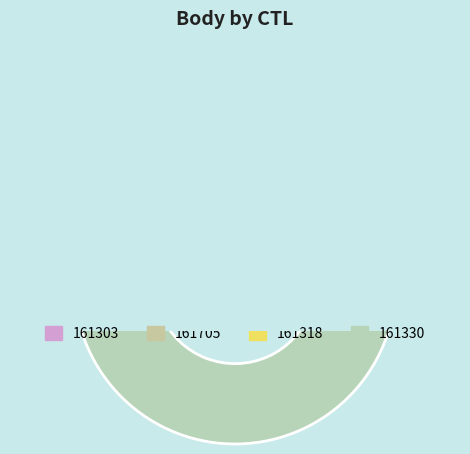

To the nearest percent, what is the combined percentage of 161318 and 161303?

29%